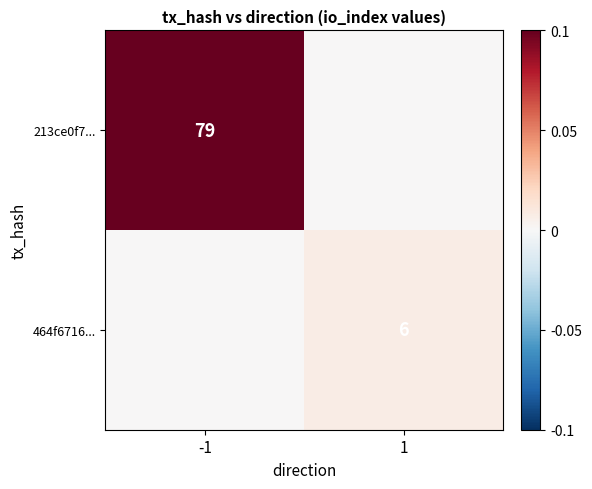

Count the number of data series in this chart.

2